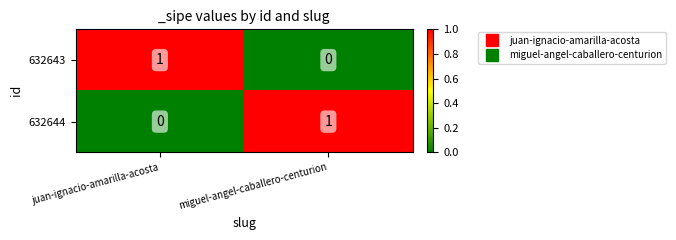

The value of 632643 at juan-ignacio-amarilla-acosta is 1. True or false?

True